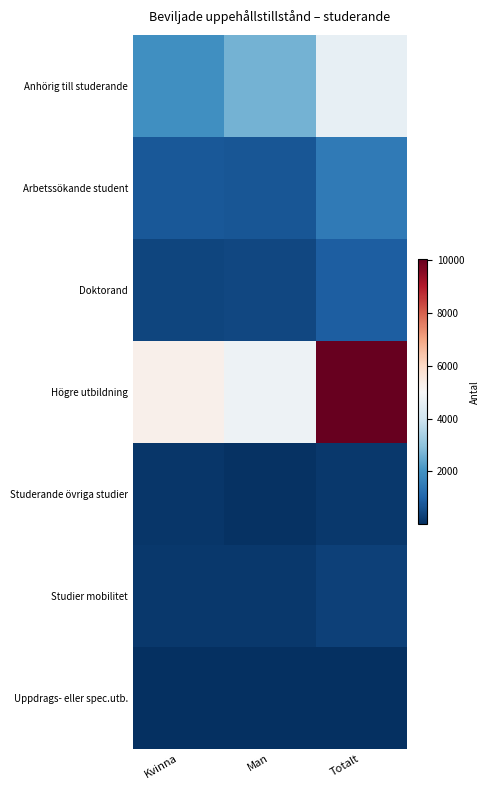

Which series changed the most between Kvinna and Totalt?

Högre utbildning